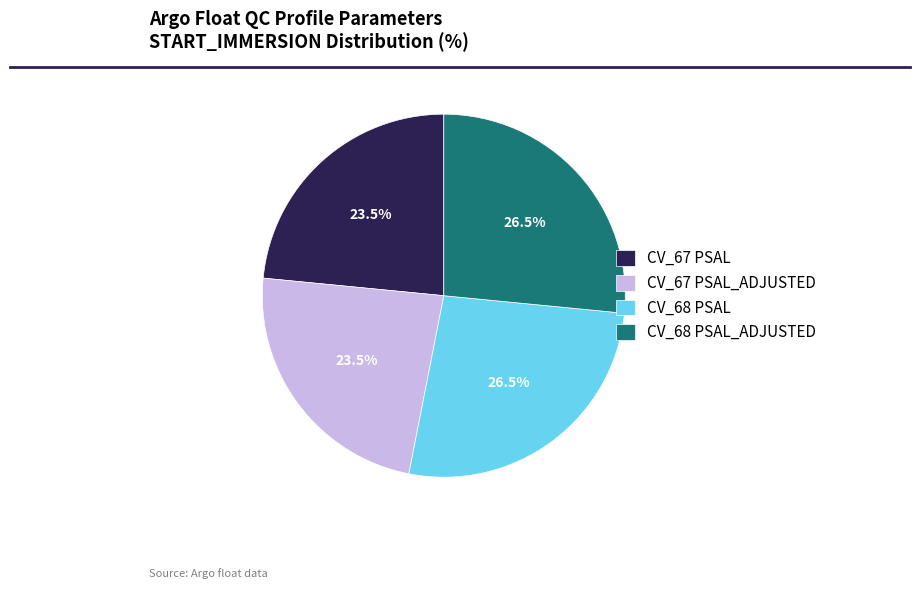

Between CV_67 PSAL and CV_68 PSAL_ADJUSTED, which is larger?

CV_68 PSAL_ADJUSTED